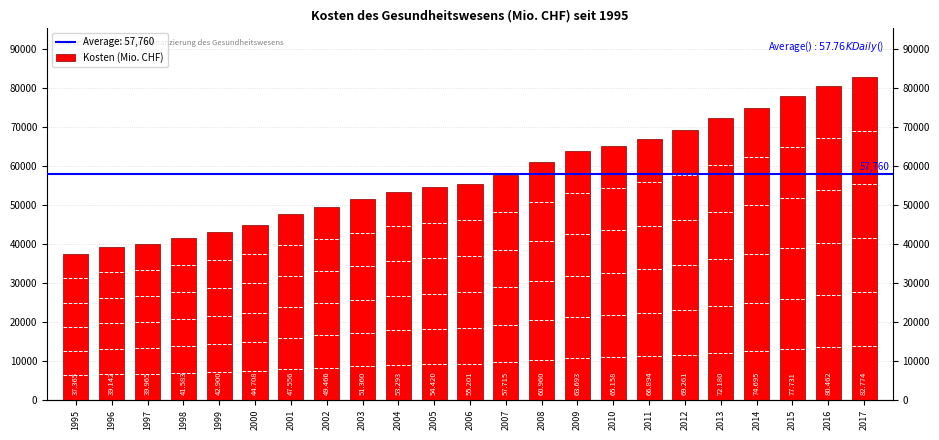

How many data points does each series have?

23